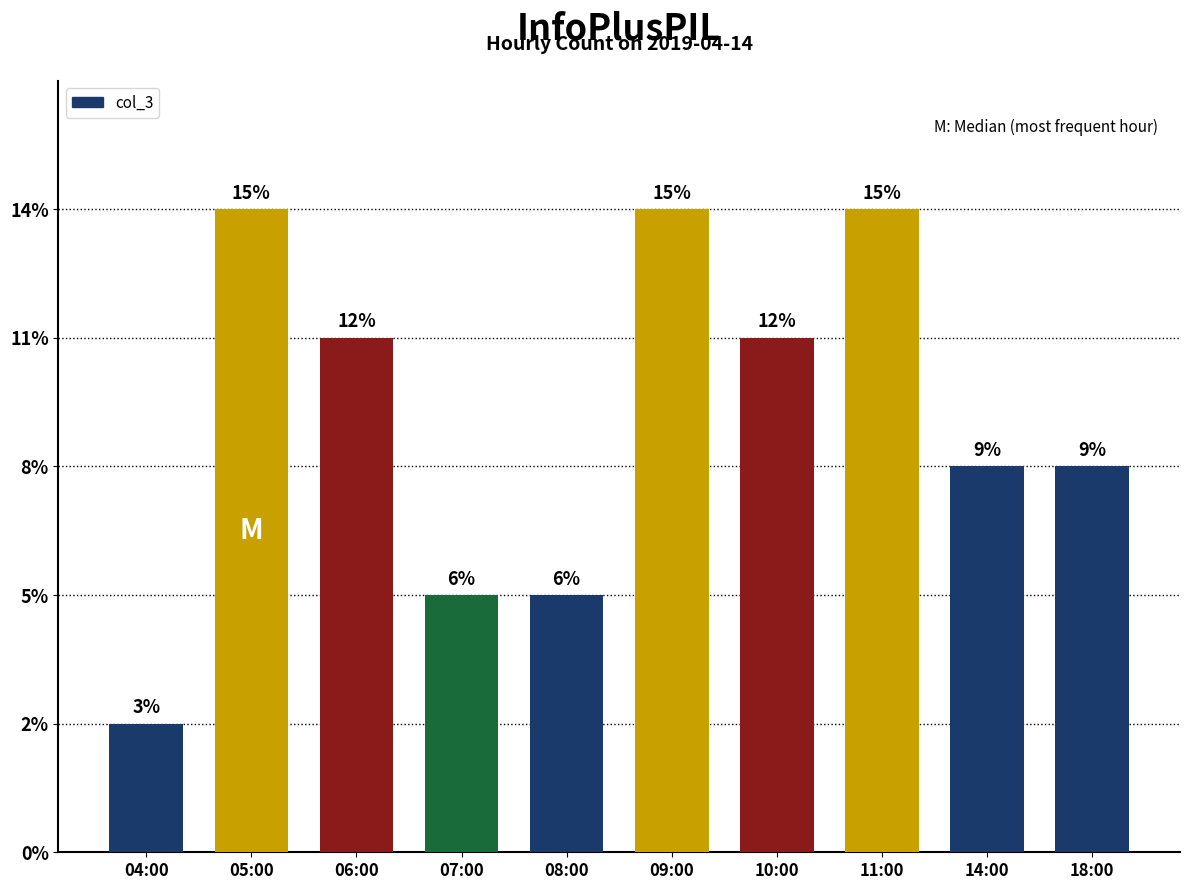

Which label corresponds to the smallest value in the chart?

04:00